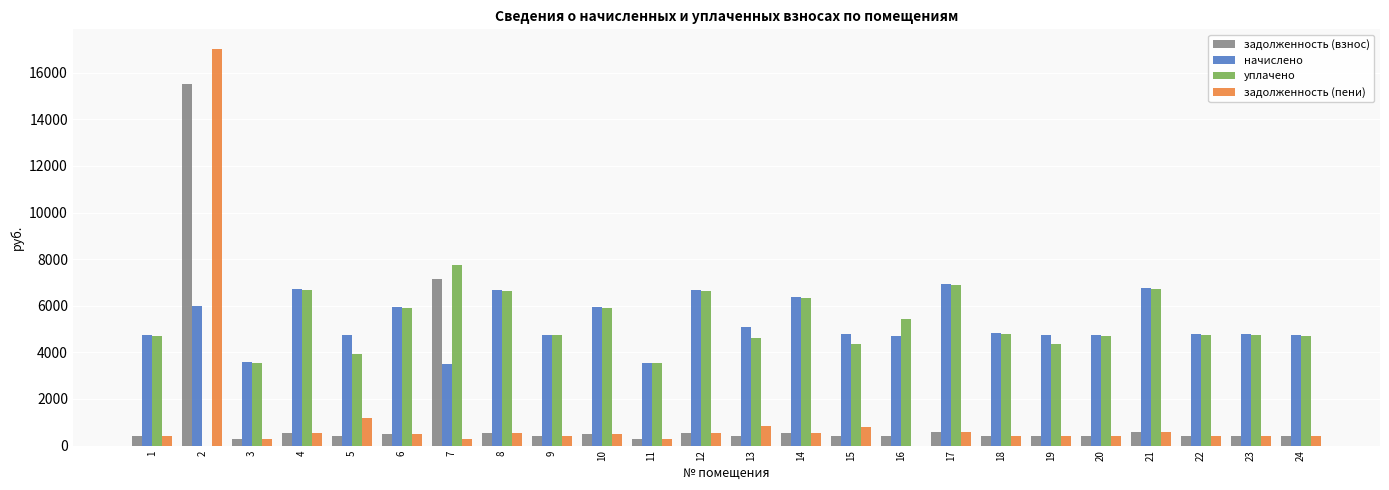

What is the spread (max minus min) of values at 17?

6336.4